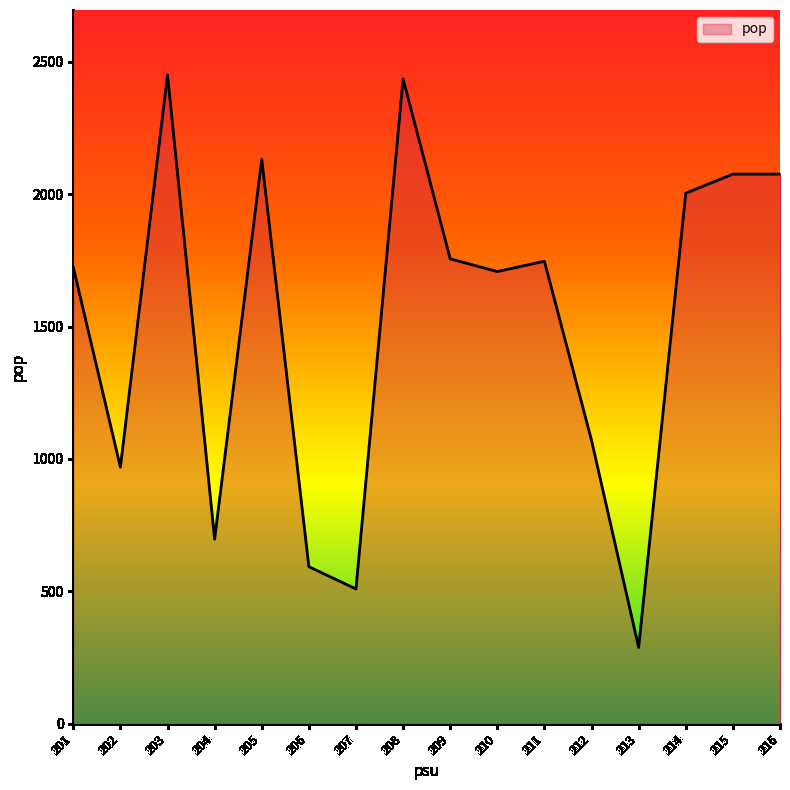

At which category does the chart reach its minimum across all series?

213